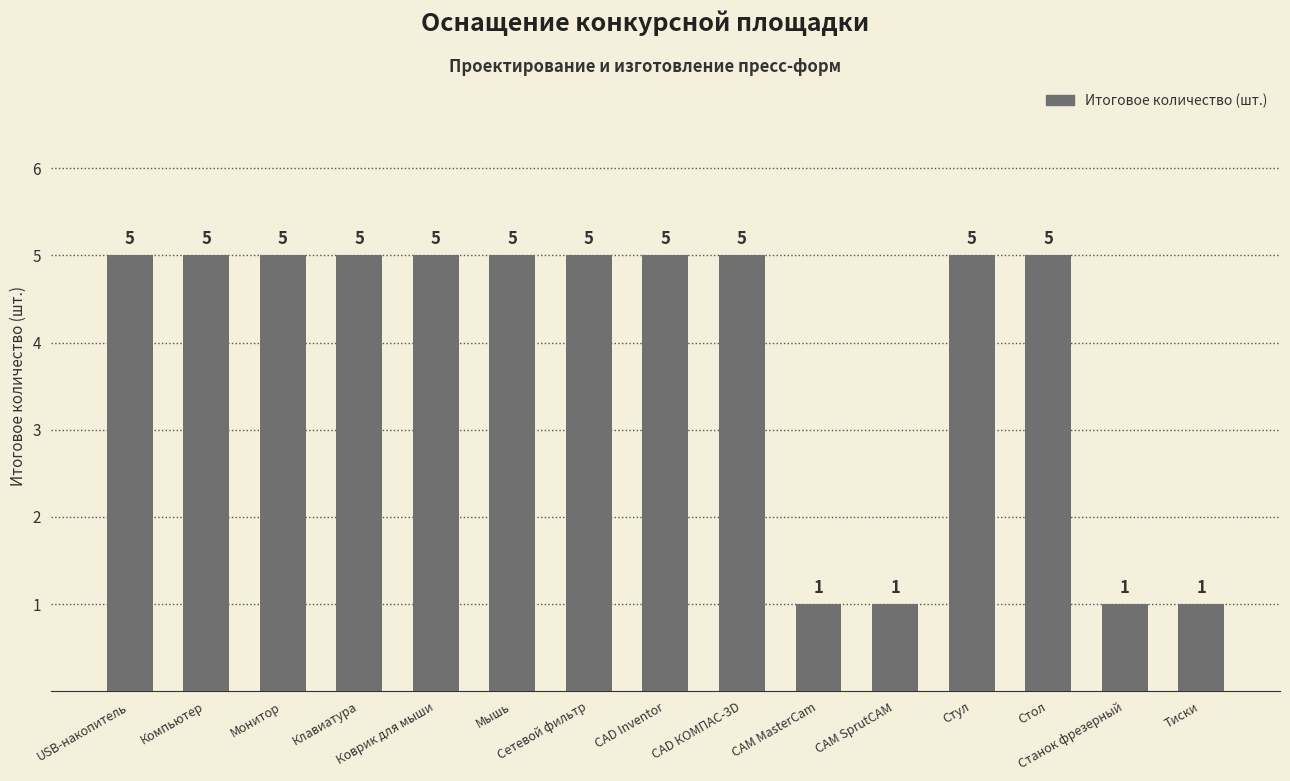

What is the difference between the maximum and minimum values?

4